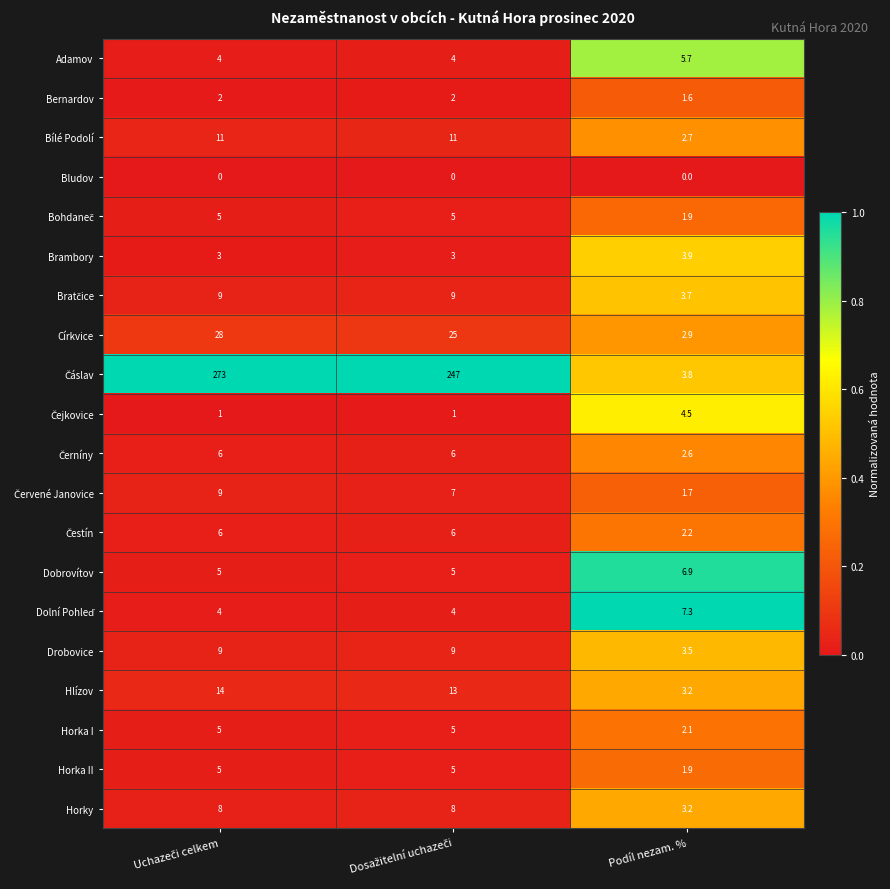

What is the maximum value for Dobrovítov?

6.9